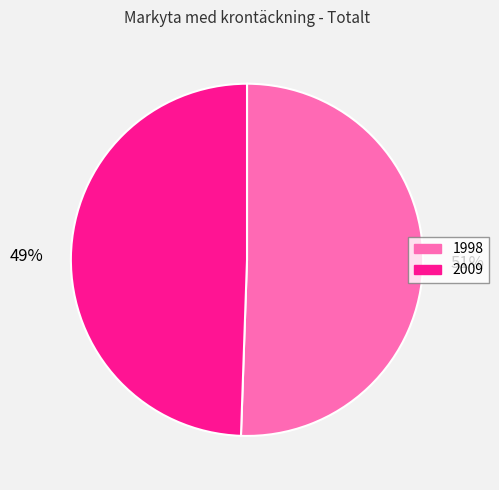

Is there a majority slice in this chart?

Yes